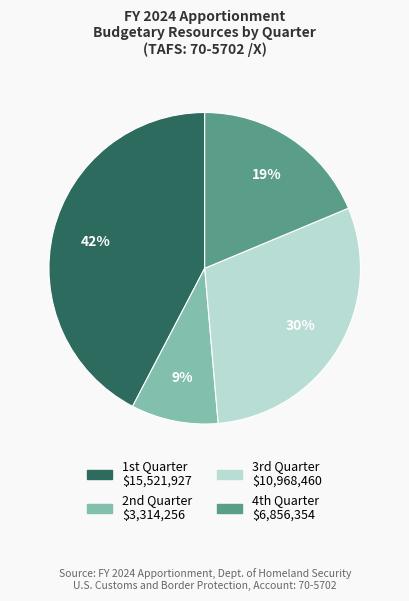

How many slices are in this pie chart?

4